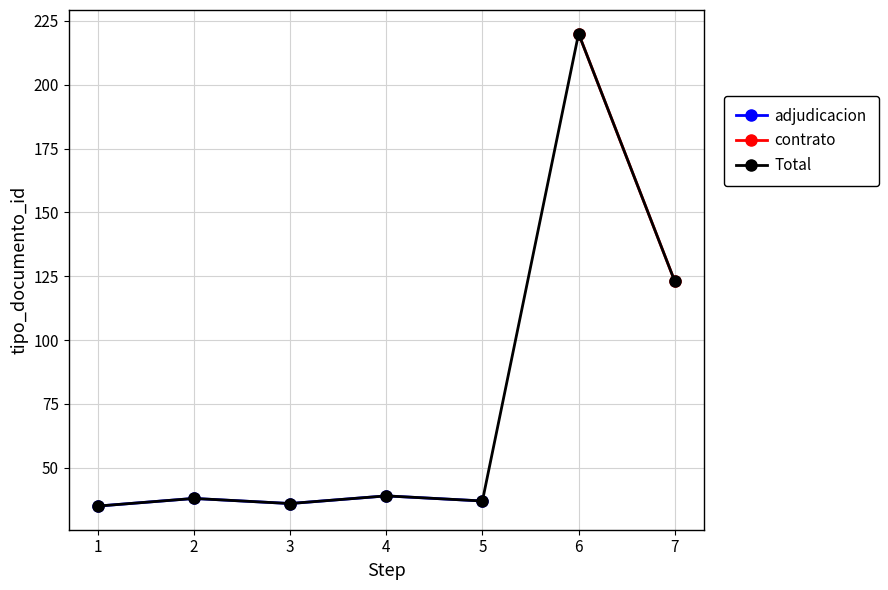

At which label does the data first exceed 37?

2